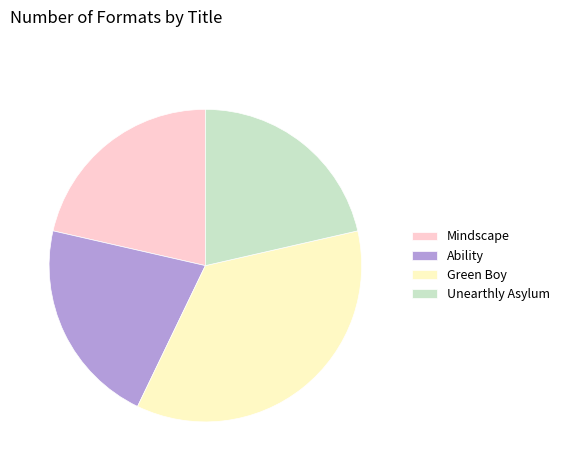

True or false: Mindscape accounts for 10% of the total.

False